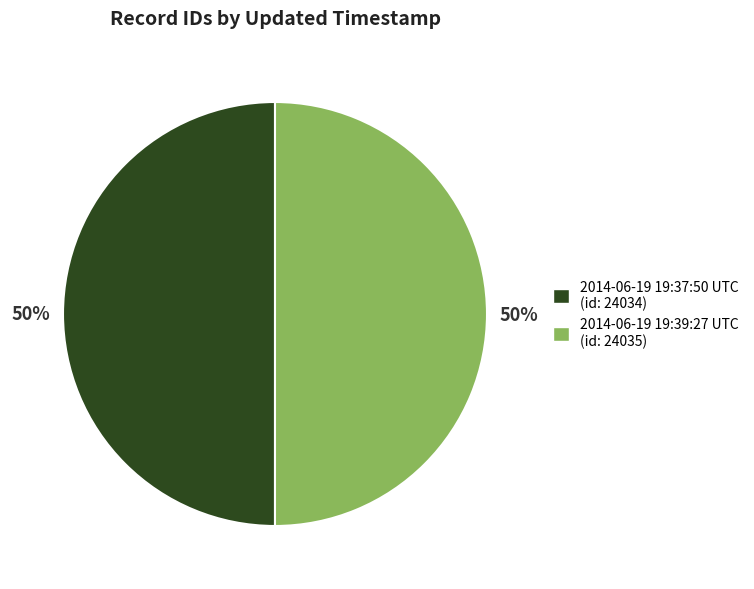

To the nearest percent, what is the average slice percentage?

50%